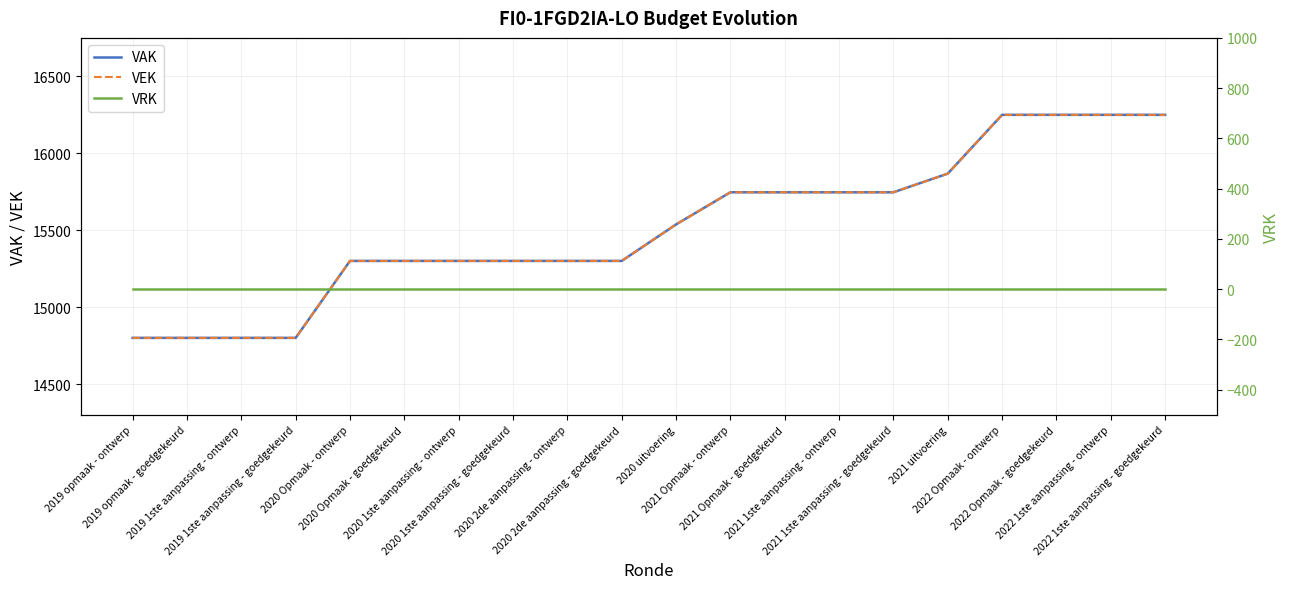

What position from the left is 2020 Opmaak - goedgekeurd?

6